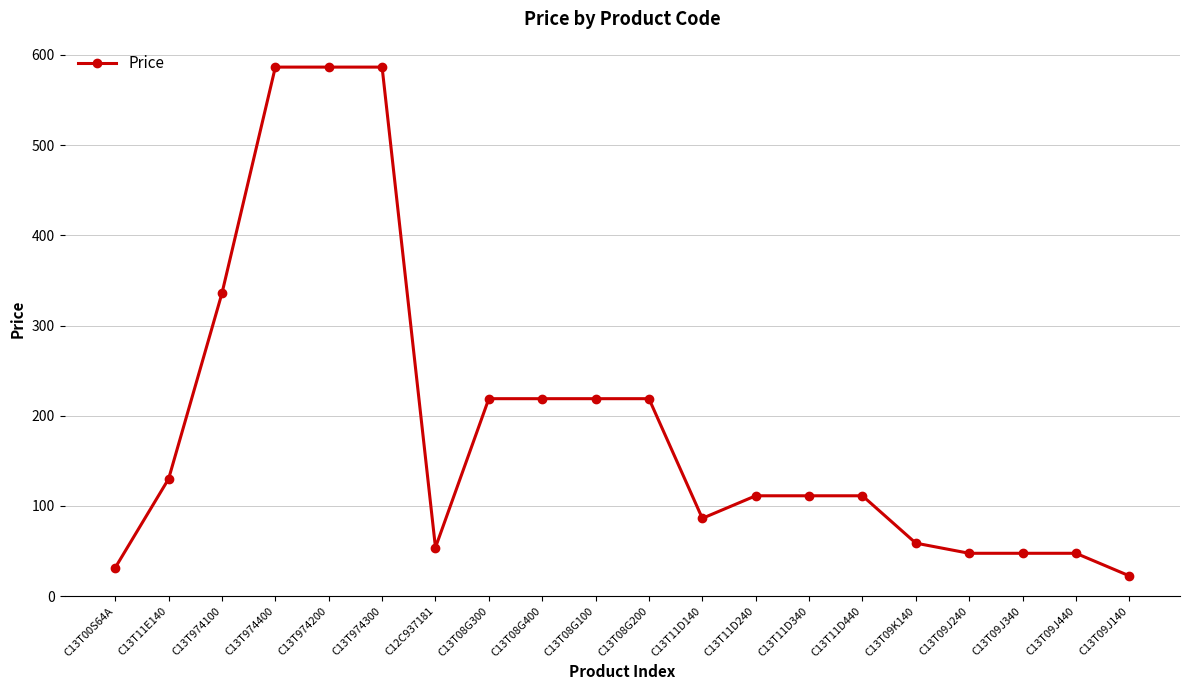

What is the greatest value displayed?

586.5